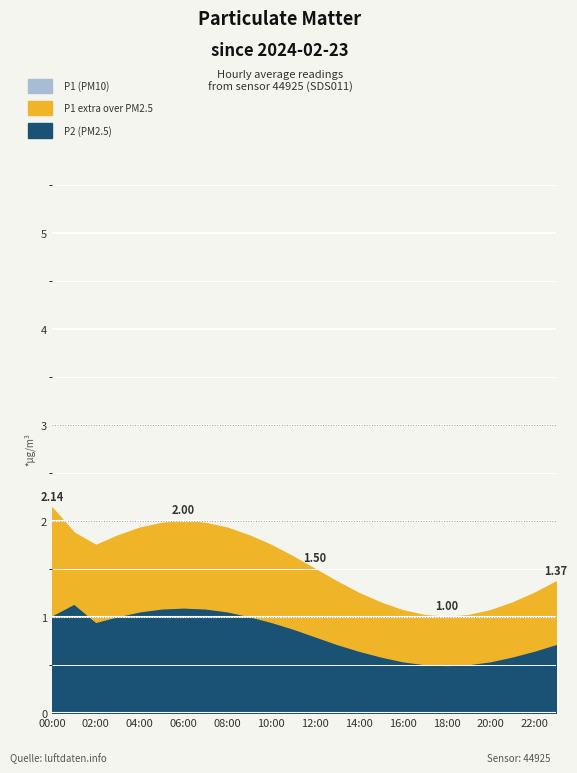

Which label corresponds to the smallest value in the chart?

18:00